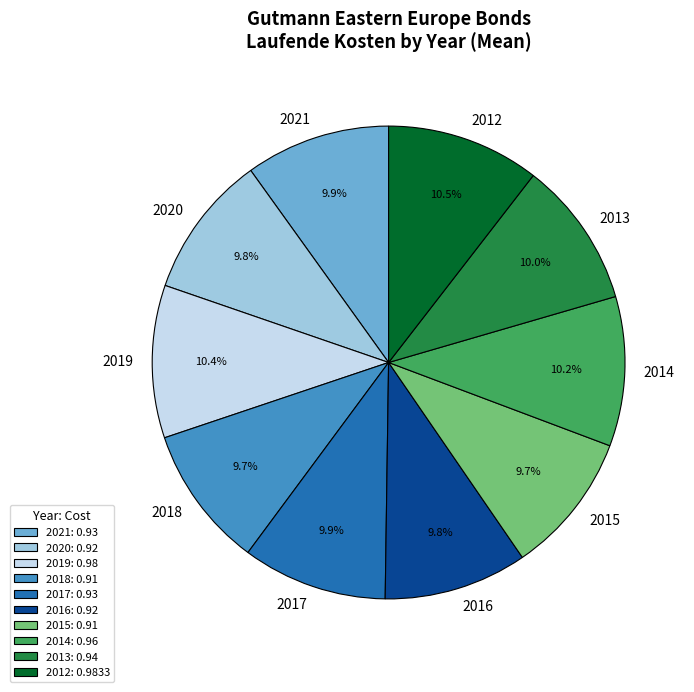

What percentage is NOT represented by 2016?

90.2%